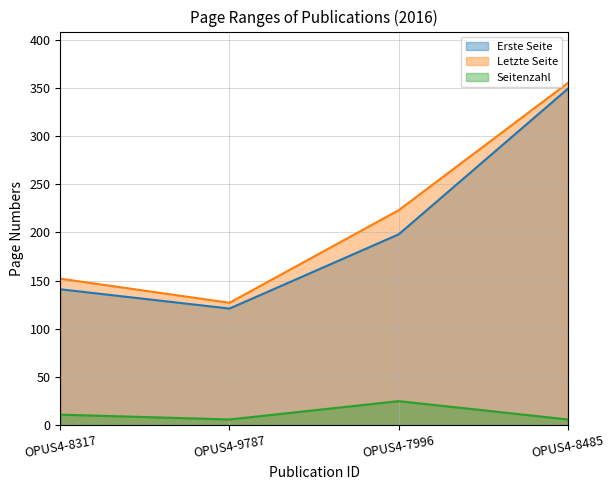

How many values in the Seitenzahl series are below 11?

2